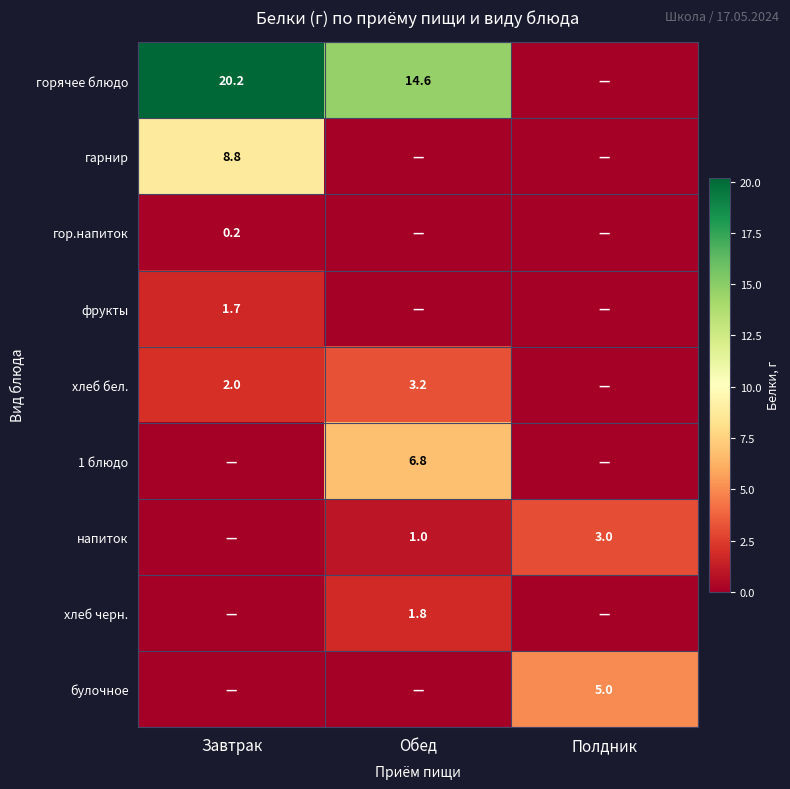

The хлеб бел. series shows 2.0 at Завтрак. True or false?

True